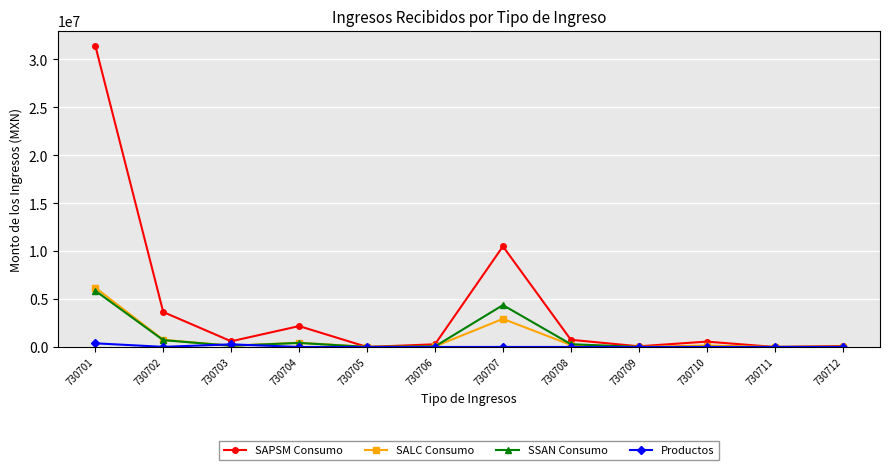

What is the total value across all series at 730704?

3041009.8